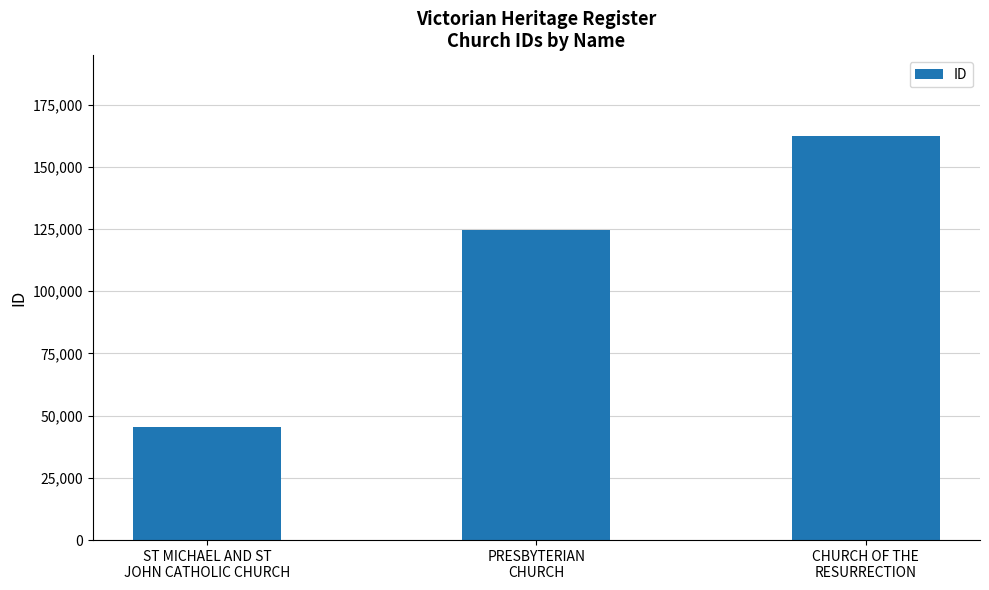

Reading right to left, list all the values displayed in this chart.

162358	124816	45385